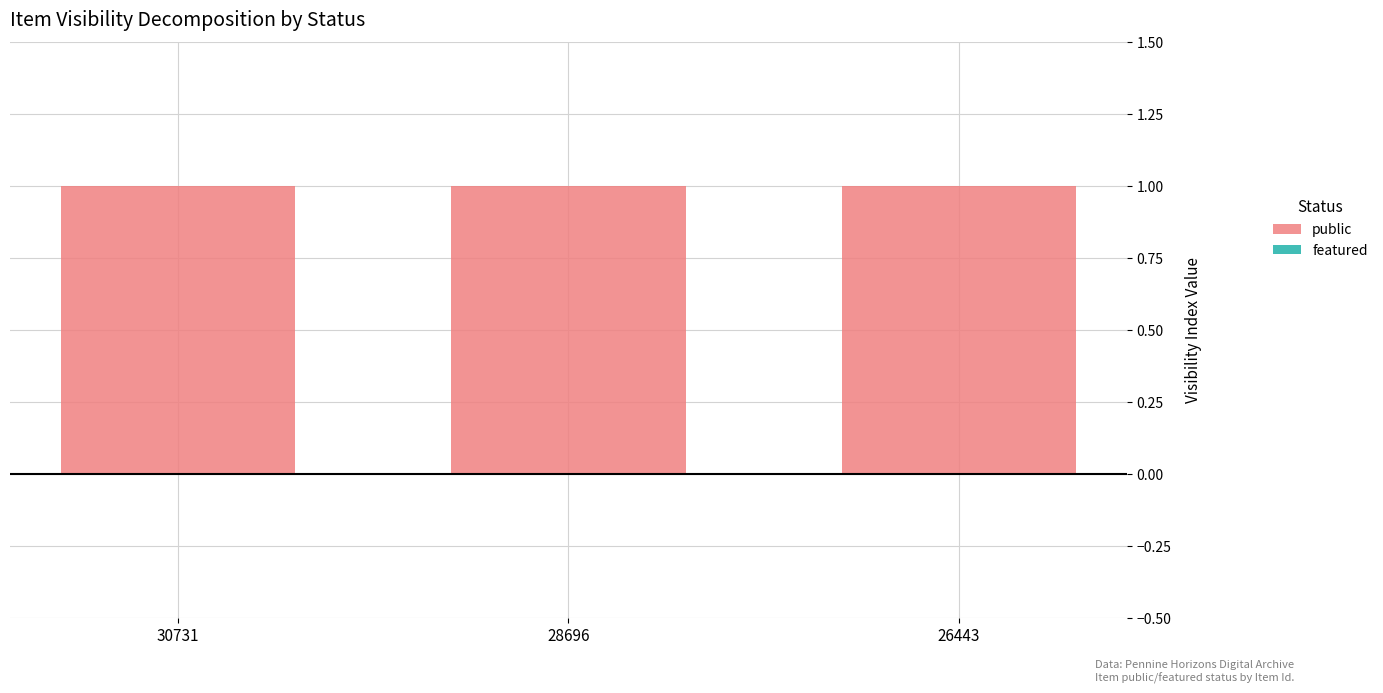

Which series has the largest range (max minus min)?

public